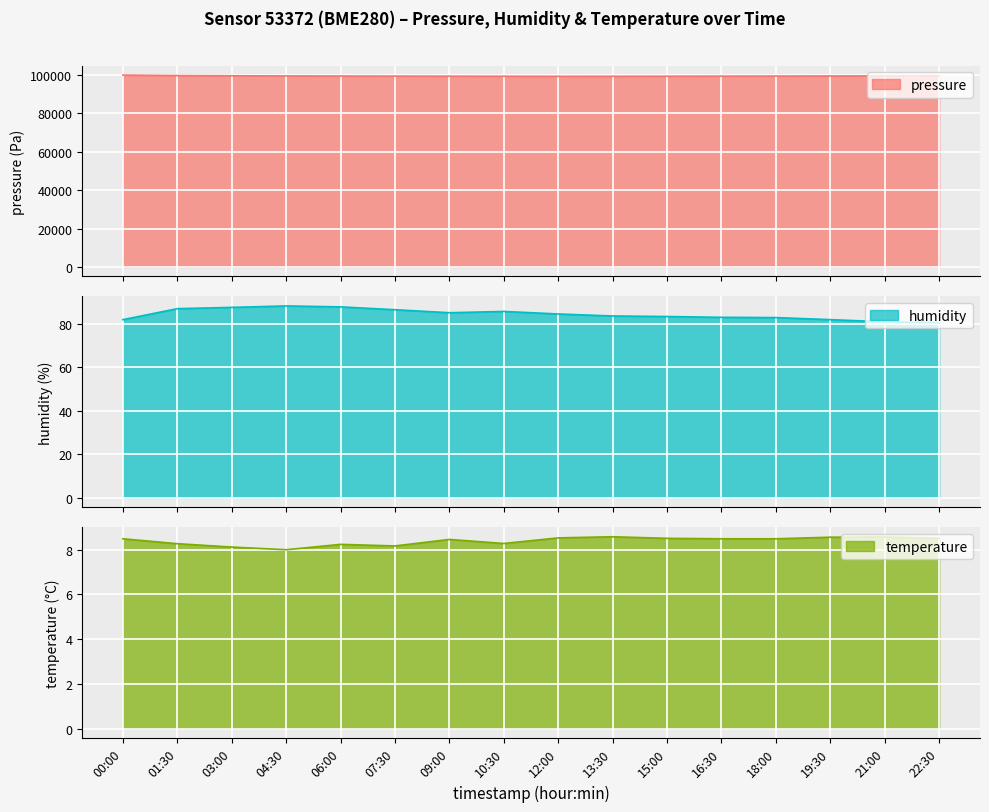

At which label is pressure closest to 99680?

22:30